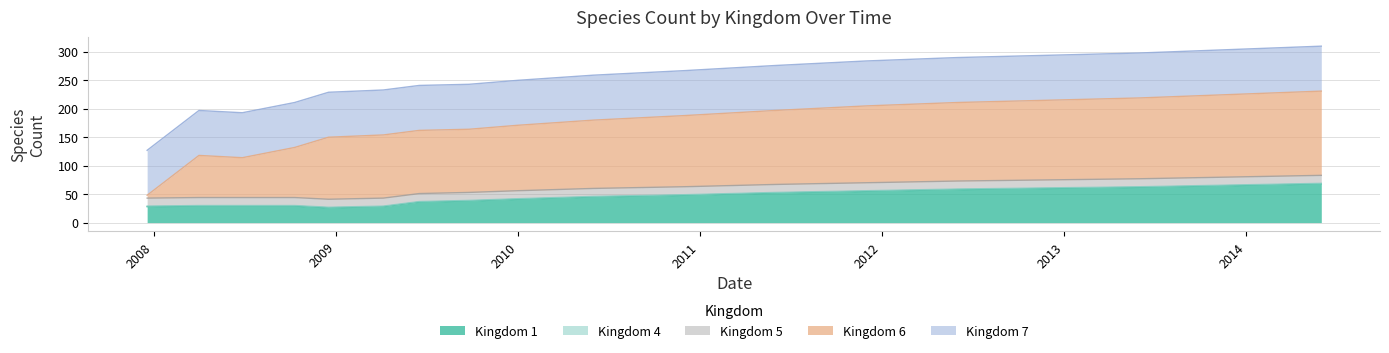

Reading left to right, list all the values displayed in this chart.

Kingdom 1: 2007-12-19=28	2008-04-01=29	2008-06-27=29	2008-10-10=29	2008-12-17=26	2009-04-06=28	2009-06-17=36	2009-09-25=38	2010-01-01=41	2010-06-01=45	2010-12-01=48	2011-06-01=52	2011-12-01=55	2012-06-01=58	2012-12-01=60	2013-06-01=62	2013-12-01=65	2014-06-01=68
Kingdom 4: 2007-12-19=1	2008-04-01=1	2008-06-27=1	2008-10-10=1	2008-12-17=1	2009-04-06=1	2009-06-17=1	2009-09-25=1	2010-01-01=1	2010-06-01=1	2010-12-01=1	2011-06-01=1	2011-12-01=1	2012-06-01=1	2012-12-01=1	2013-06-01=1	2013-12-01=1	2014-06-01=1
Kingdom 5: 2007-12-19=14	2008-04-01=14	2008-06-27=14	2008-10-10=14	2008-12-17=14	2009-04-06=14	2009-06-17=14	2009-09-25=14	2010-01-01=14	2010-06-01=14	2010-12-01=14	2011-06-01=14	2011-12-01=14	2012-06-01=14	2012-12-01=14	2013-06-01=14	2013-12-01=14	2014-06-01=14
Kingdom 6: 2007-12-19=5	2008-04-01=74	2008-06-27=70	2008-10-10=88	2008-12-17=109	2009-04-06=111	2009-06-17=111	2009-09-25=111	2010-01-01=115	2010-06-01=120	2010-12-01=125	2011-06-01=130	2011-12-01=135	2012-06-01=138	2012-12-01=140	2013-06-01=142	2013-12-01=145	2014-06-01=148
Kingdom 7: 2007-12-19=79	2008-04-01=79	2008-06-27=79	2008-10-10=79	2008-12-17=79	2009-04-06=79	2009-06-17=79	2009-09-25=79	2010-01-01=79	2010-06-01=79	2010-12-01=79	2011-06-01=79	2011-12-01=79	2012-06-01=79	2012-12-01=79	2013-06-01=79	2013-12-01=79	2014-06-01=79